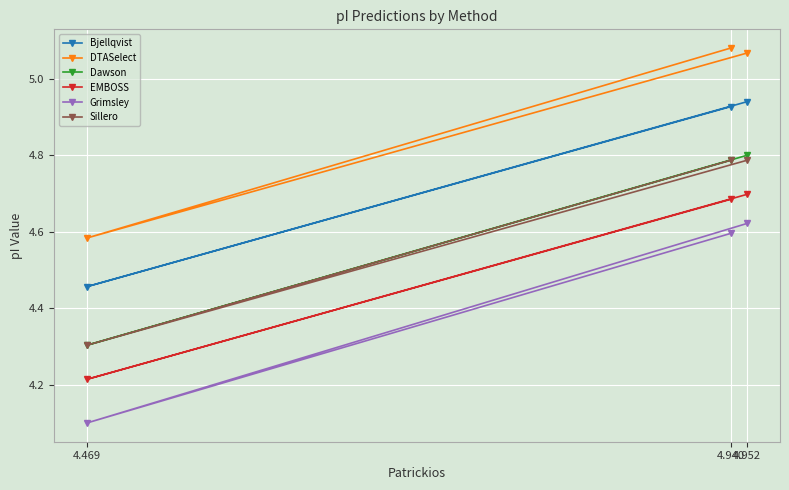

How many lines are shown in the chart?

6